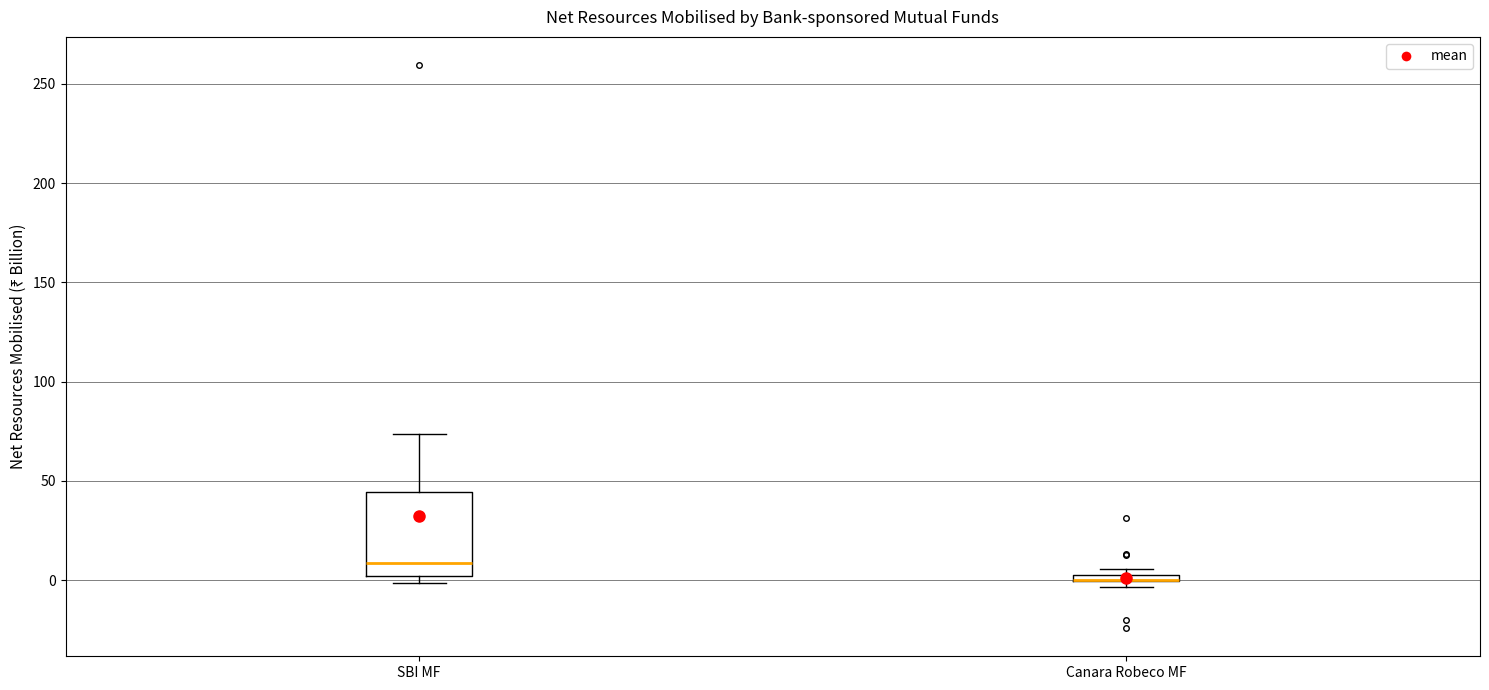

Where is the lower edge of the box for Canara Robeco MF on the y-axis? The values are not printed on the chart, so give them approximately, as read against the axis.

0